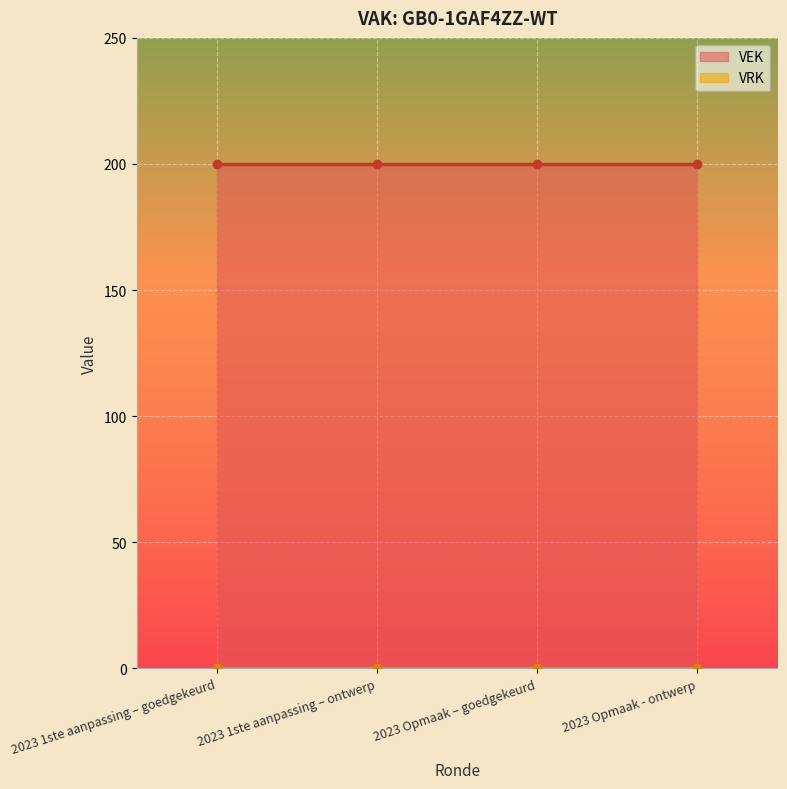

True or false: VRK and VEK intersect in this chart.

False